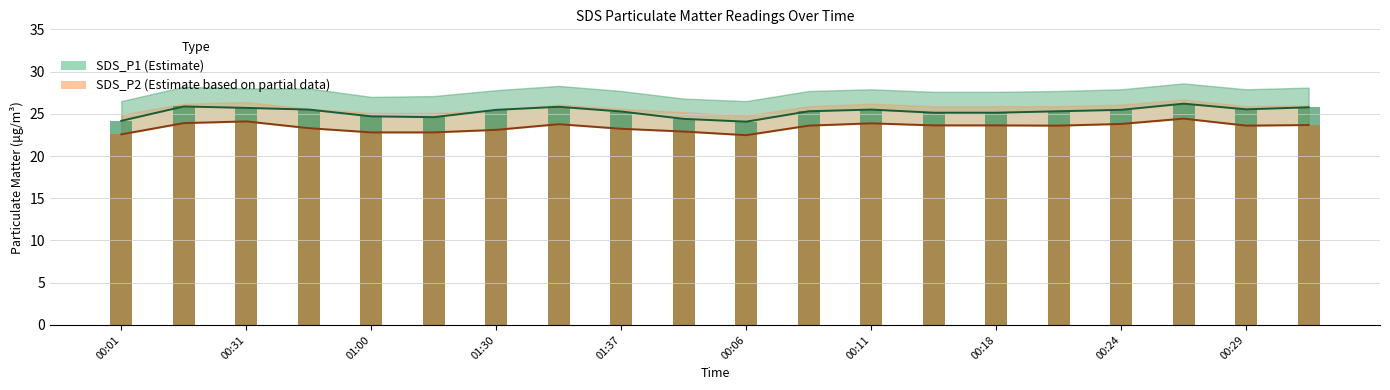

What is the difference between the second highest and second lowest values in the SDS_P2 series?

1.5